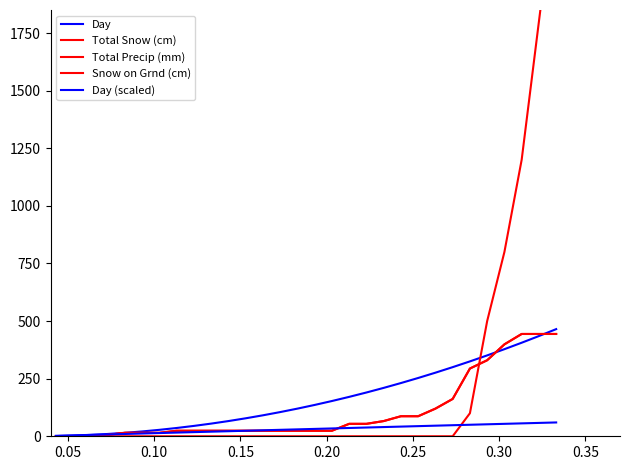

True or false: Total Precip (mm) and Total Snow (cm) intersect in this chart.

False